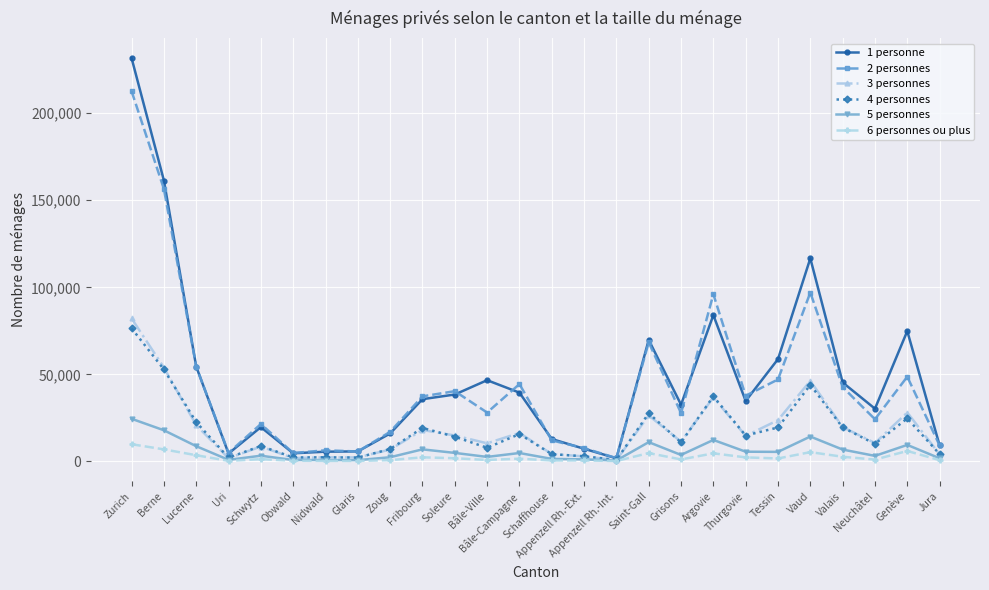

What is the difference between the highest and lowest values at Appenzell Rh.-Int.?

1667